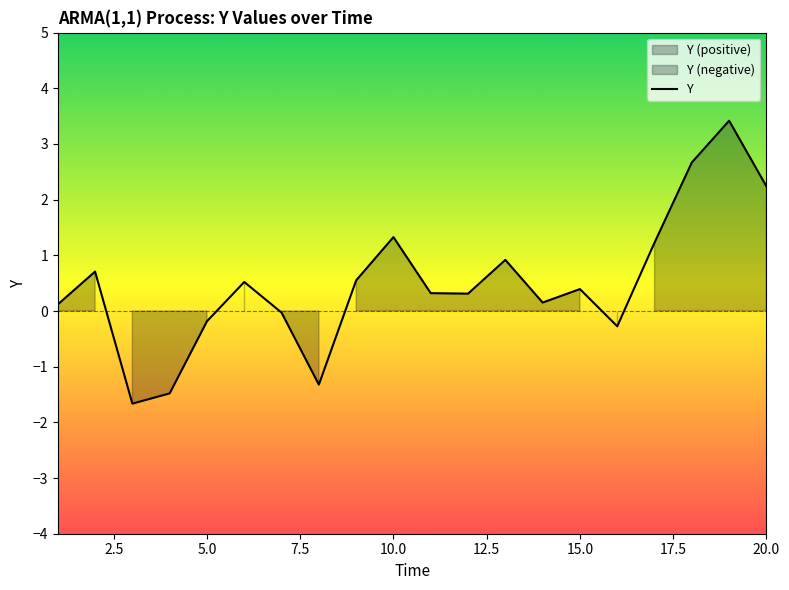

What is the average value?

0.5